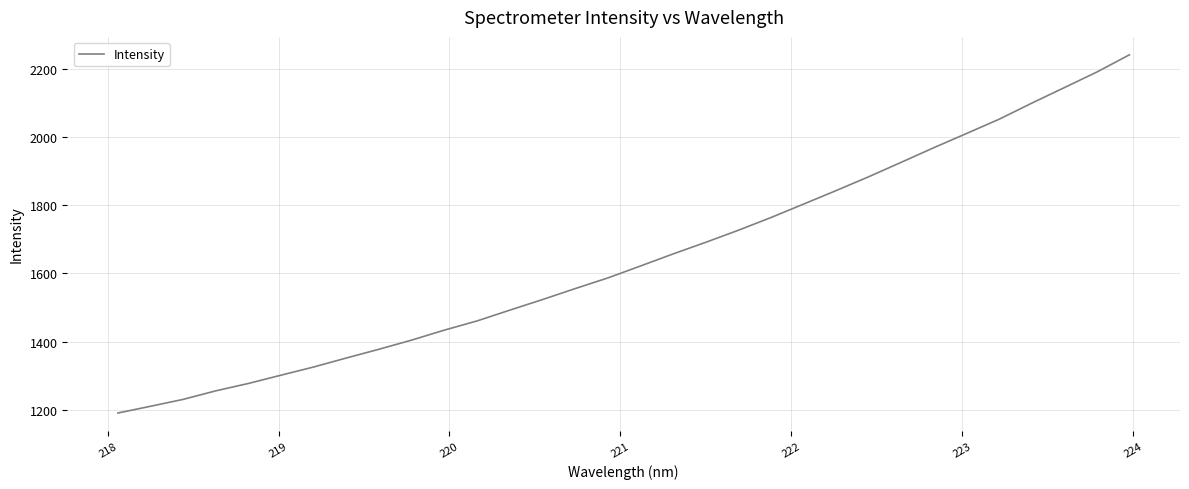

What is the greatest value displayed?

2240.3